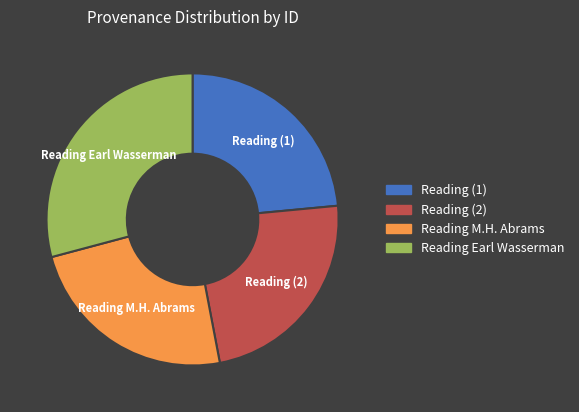

Combined, do Reading M.H. Abrams and Reading (2) account for over 50%?

No